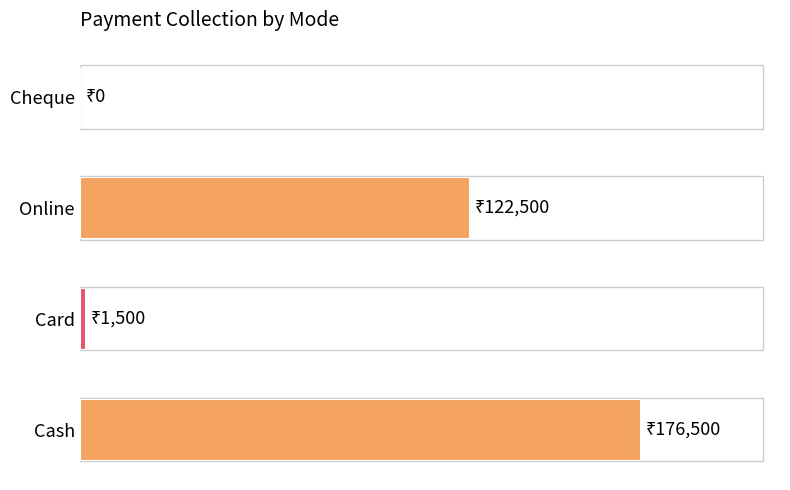

Does the chart contain stacked bars?

No